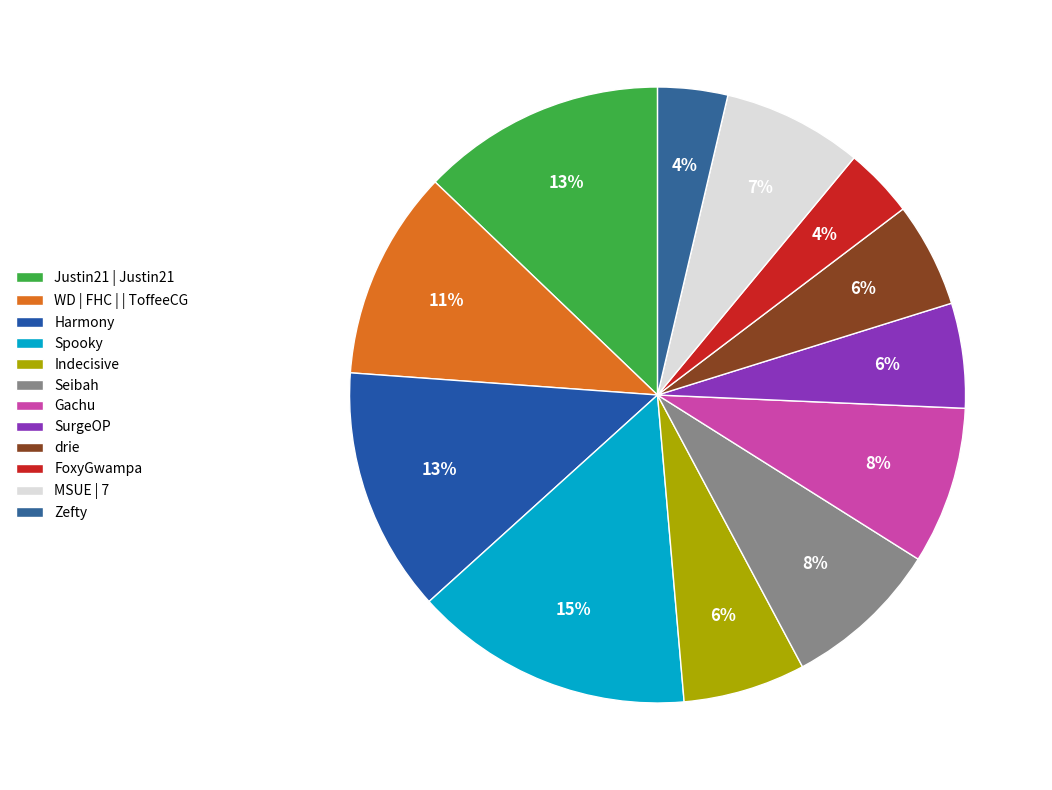

How many slices are in this pie chart?

12